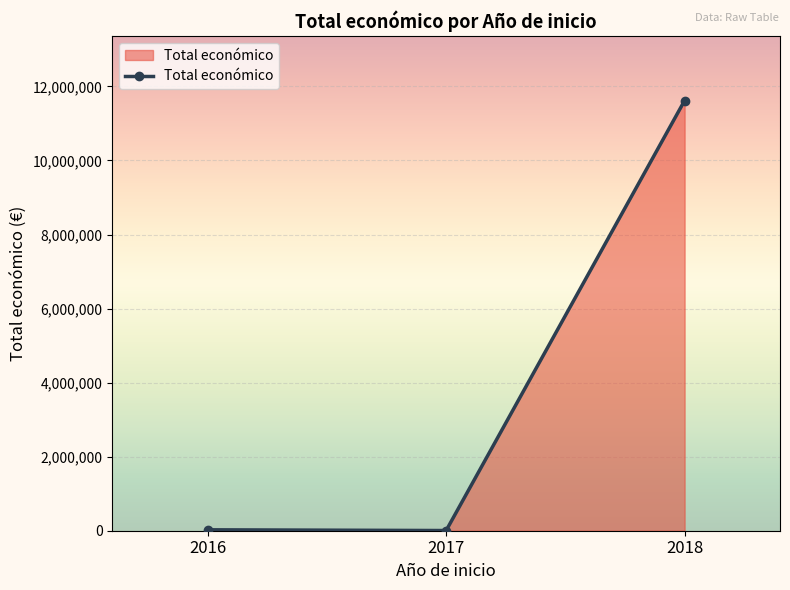

What is the average value?

3882840